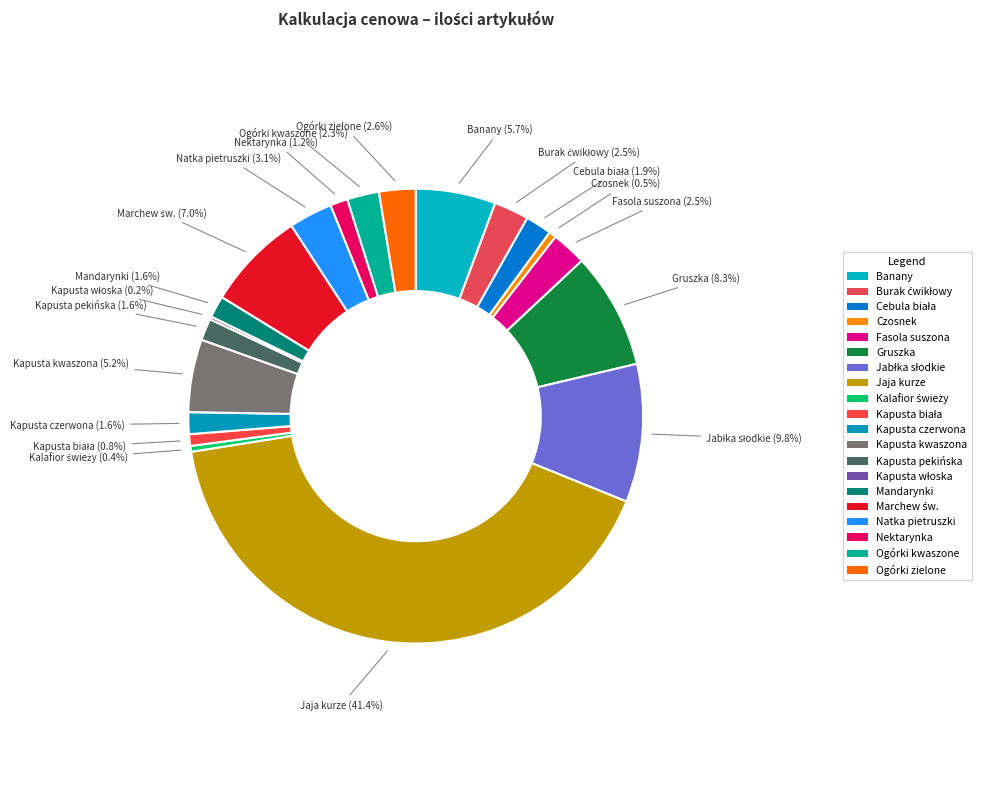

Which category has the biggest portion of the pie?

Jaja kurze